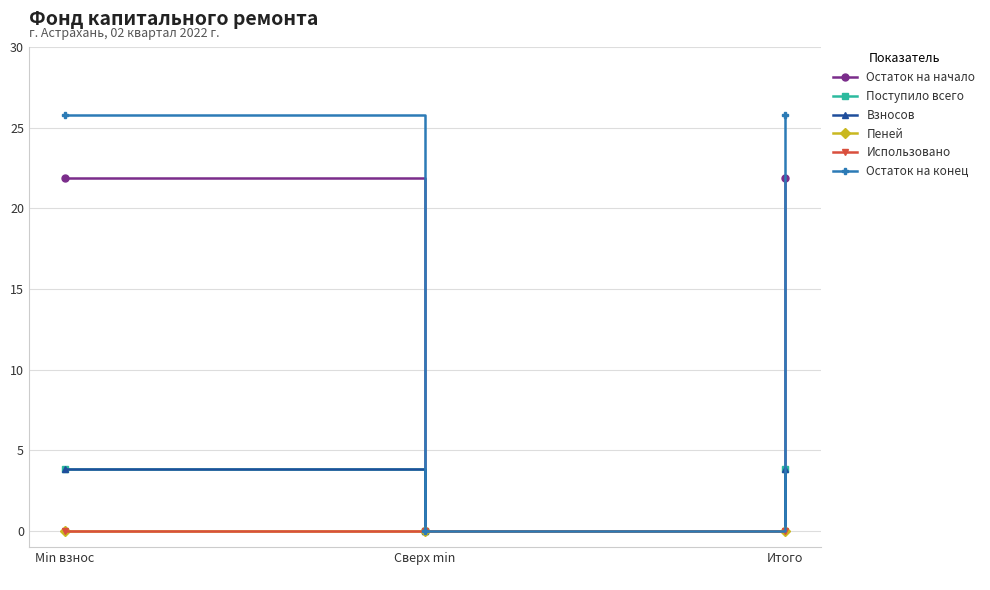

Does the chart have visible grid lines?

Yes